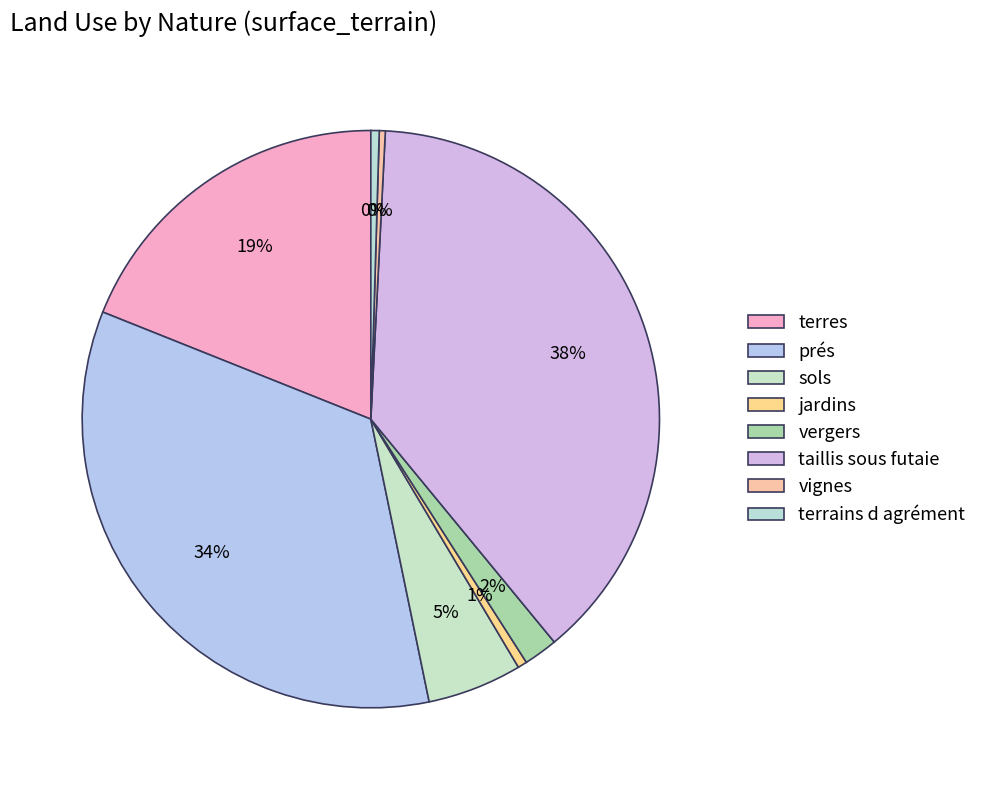

What is the largest slice in the pie chart?

taillis sous futaie